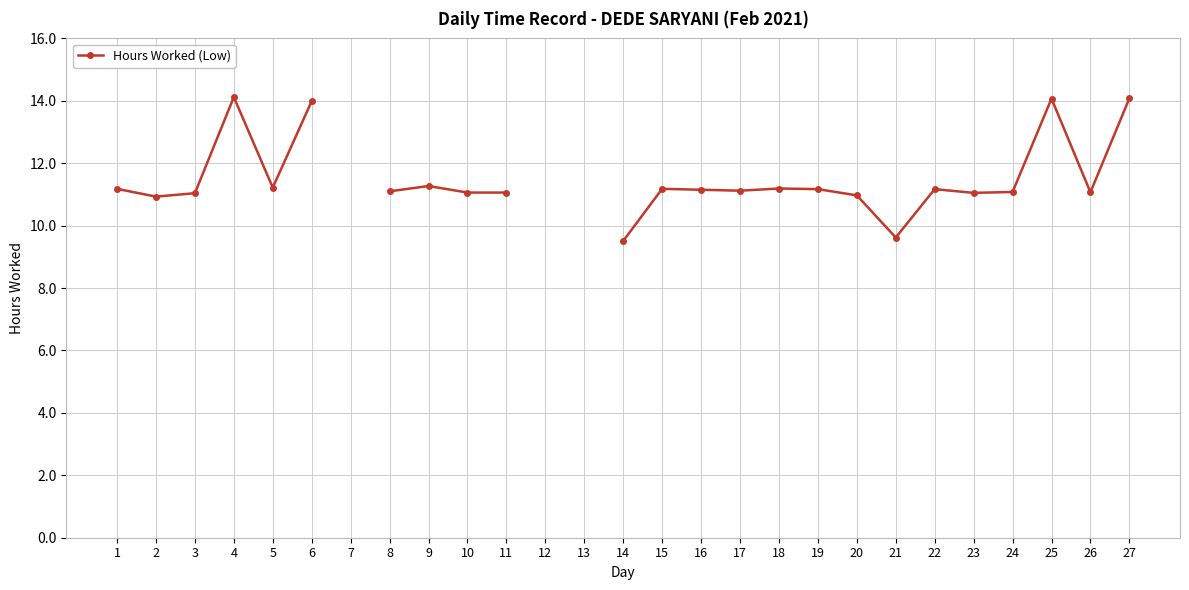

Which category has the highest value across all series?

4